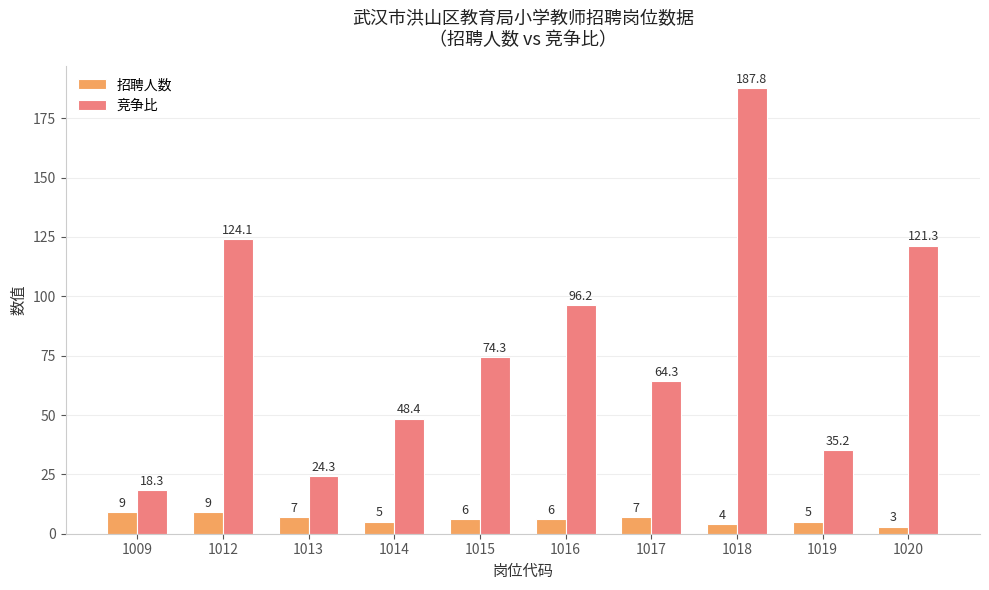

What is the total value across all series at 1012?

133.1